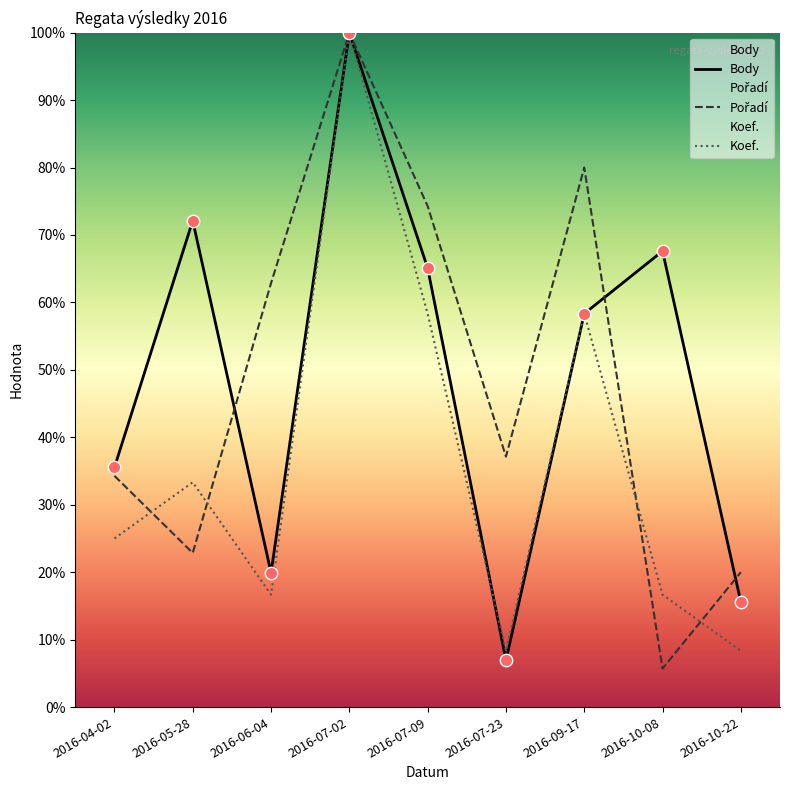

Is the value of Pořadí at 2016-10-08 greater than the value of Body at 2016-07-09?

No